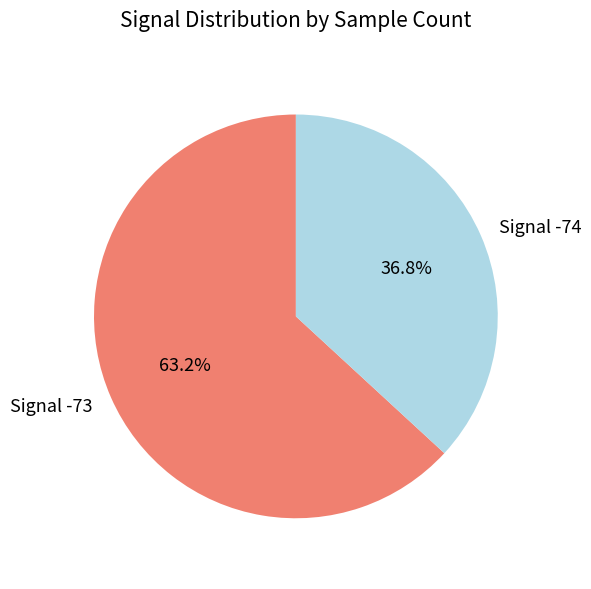

What is the ratio of the value at Signal -73 to the value at Signal -74?

1.7